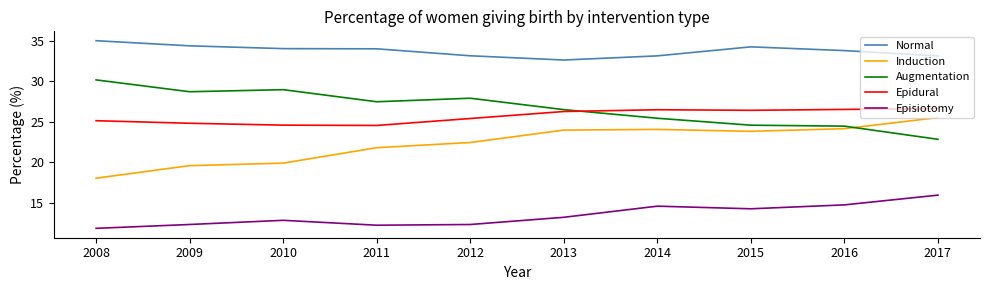

How many values in the Epidural series are below 26?

5